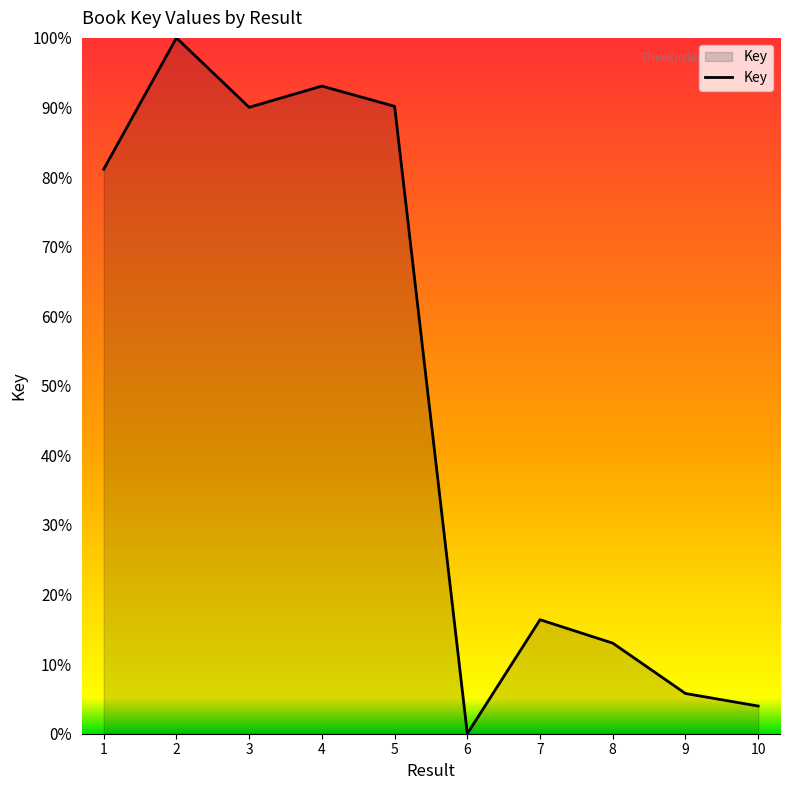

Does the chart display data point markers on the line(s)?

No